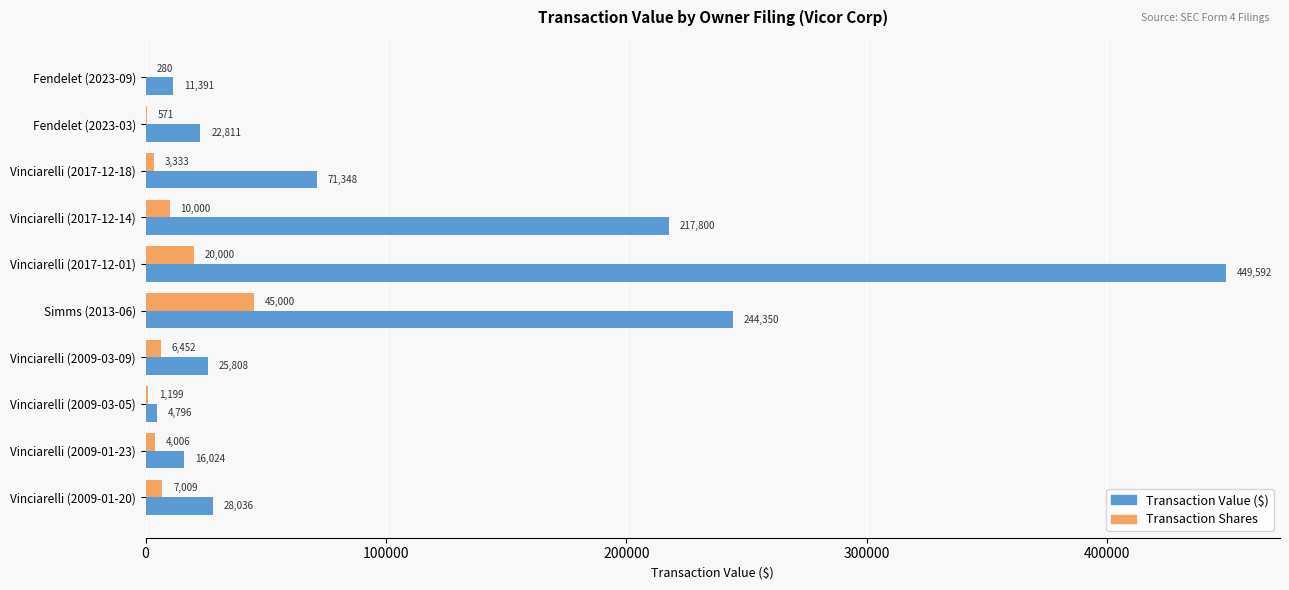

True or false: Transaction Value ($) has a value of 71348 at Vinciarelli (2017-12-18).

True